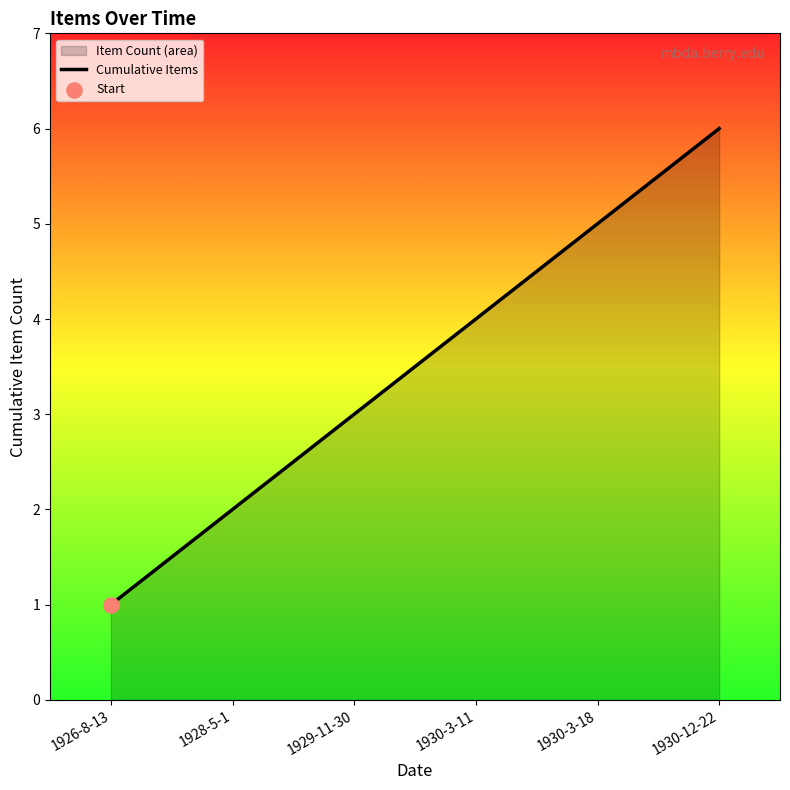

Approximately how many times larger is the value at 1929-11-30 compared to 1930-3-11?

0.8